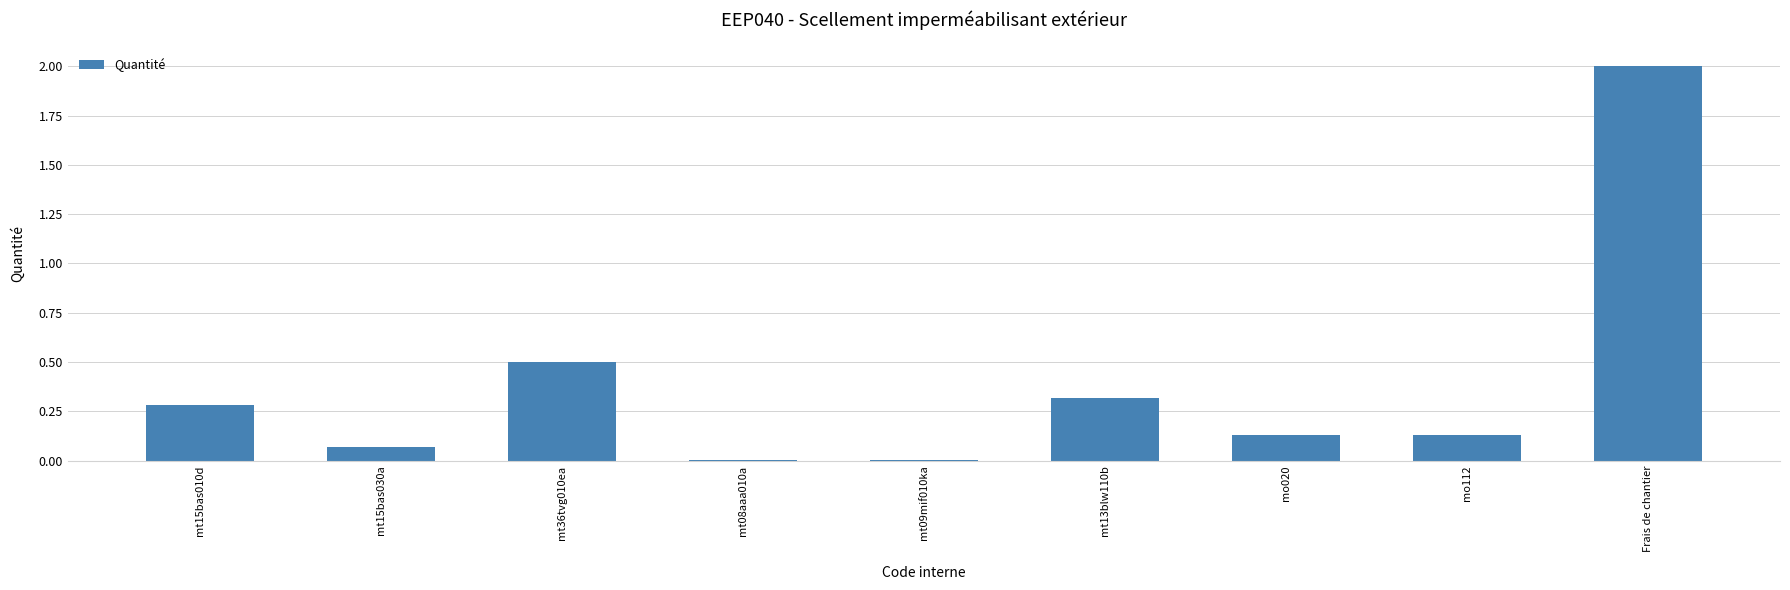

What is the sum of all values?

3.4